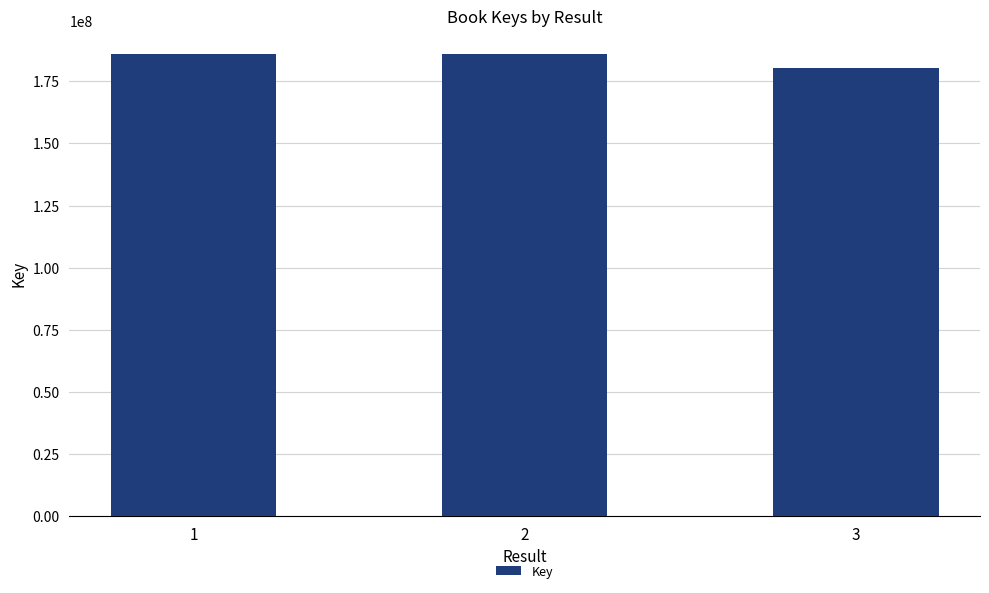

What value does the data have at 2, to the nearest 50?

185726700